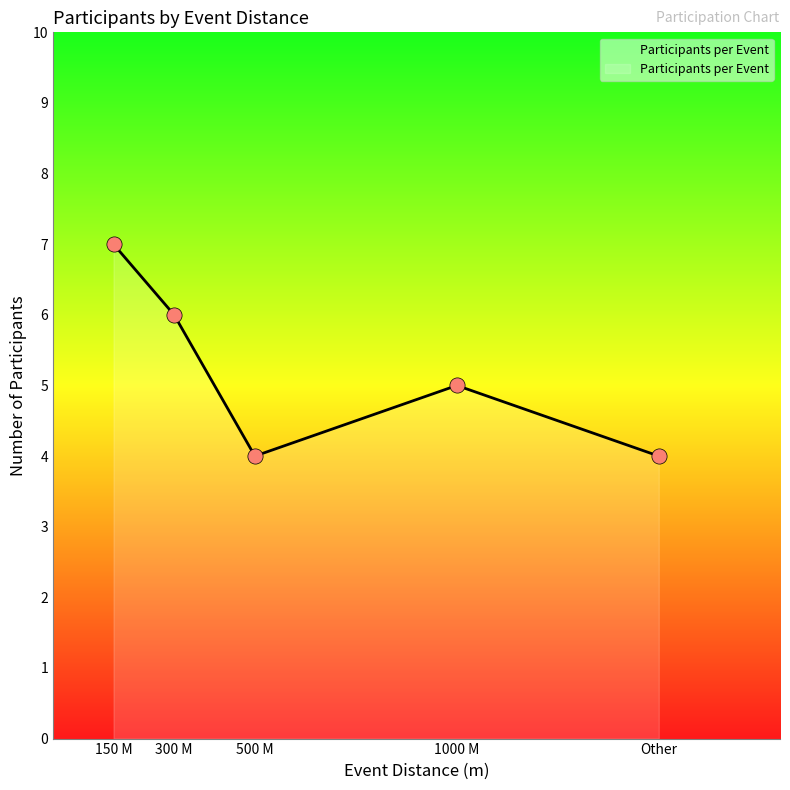

Approximately how many times larger is the value at 300 M compared to 150 M?

0.9